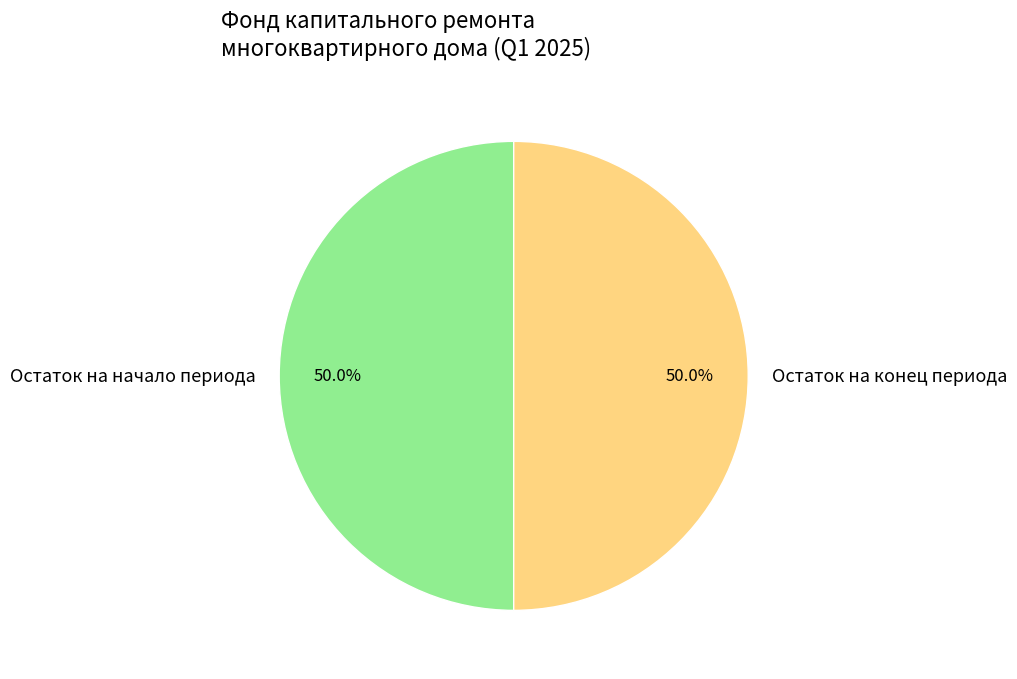

Approximately how many times larger is the value at Остаток на конец периода compared to Остаток на начало периода?

1.0